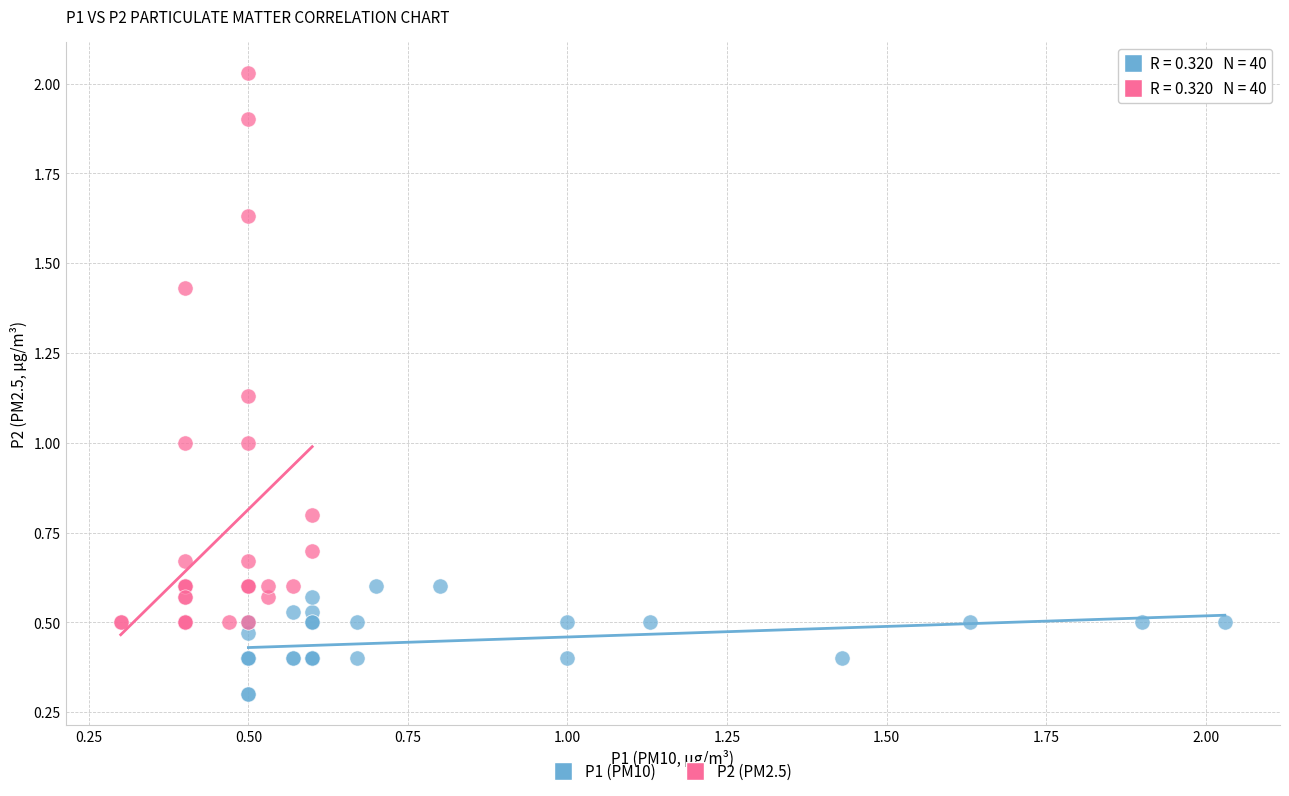

Which series reaches the minimum Y coordinate?

P1 (PM10)